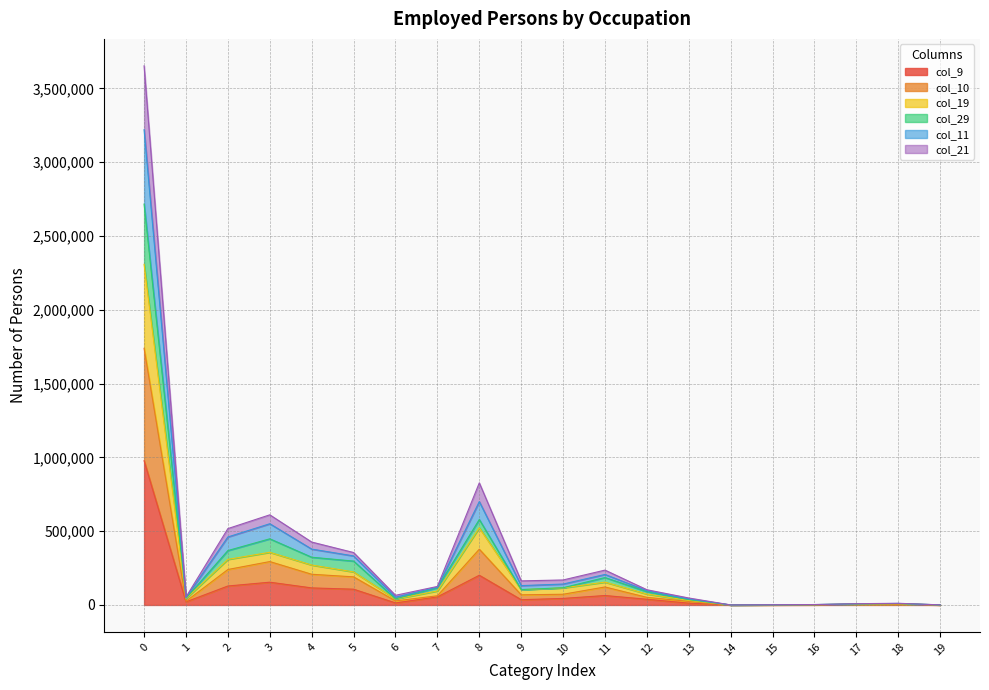

Is it true that col_10 equals 6979 at 1?

False